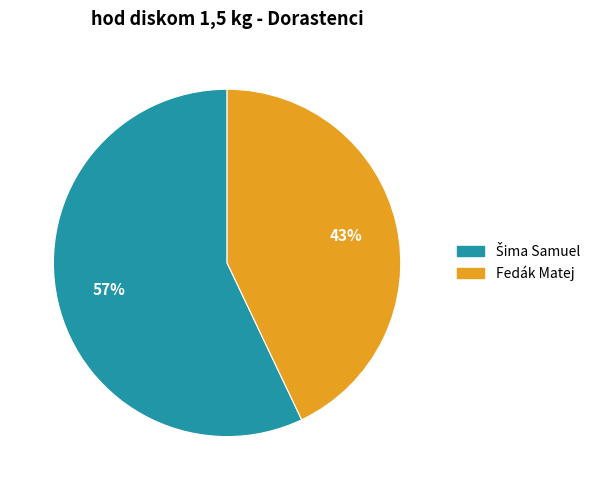

What is the smallest slice in the pie chart?

Fedák Matej